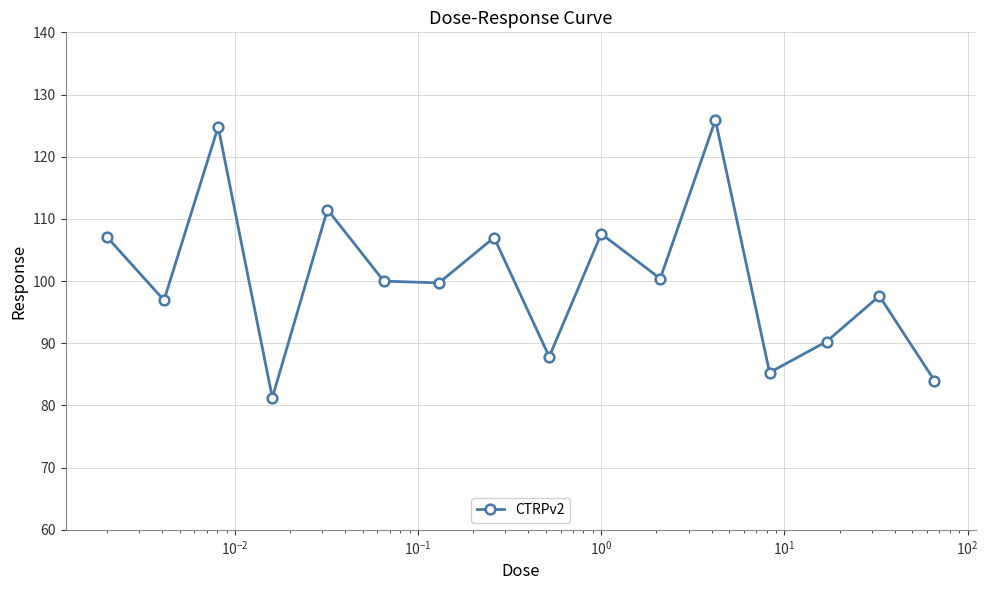

How many interior local peaks (higher than both neighbors) does the data have?

6